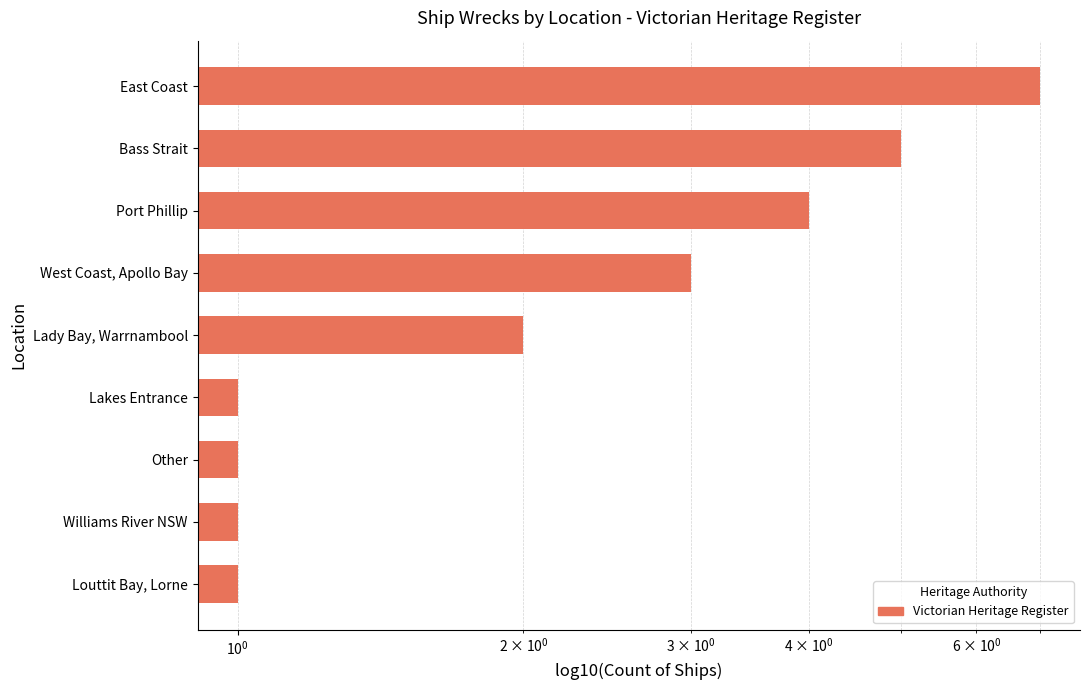

Are the bars grouped side by side (vs. stacked)?

No